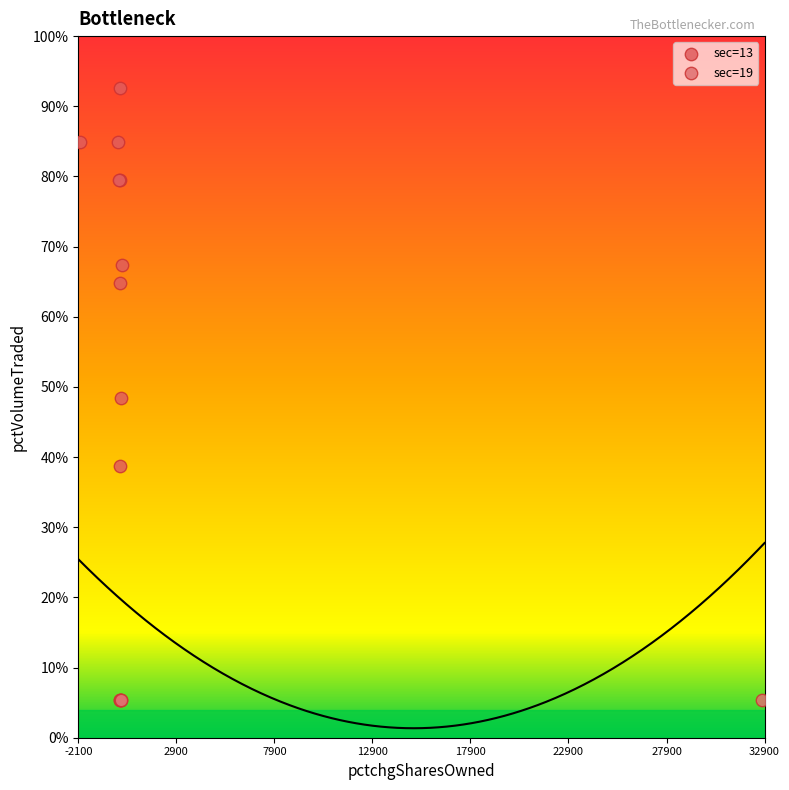

What are all the series names shown in the legend?

sec=13, sec=19